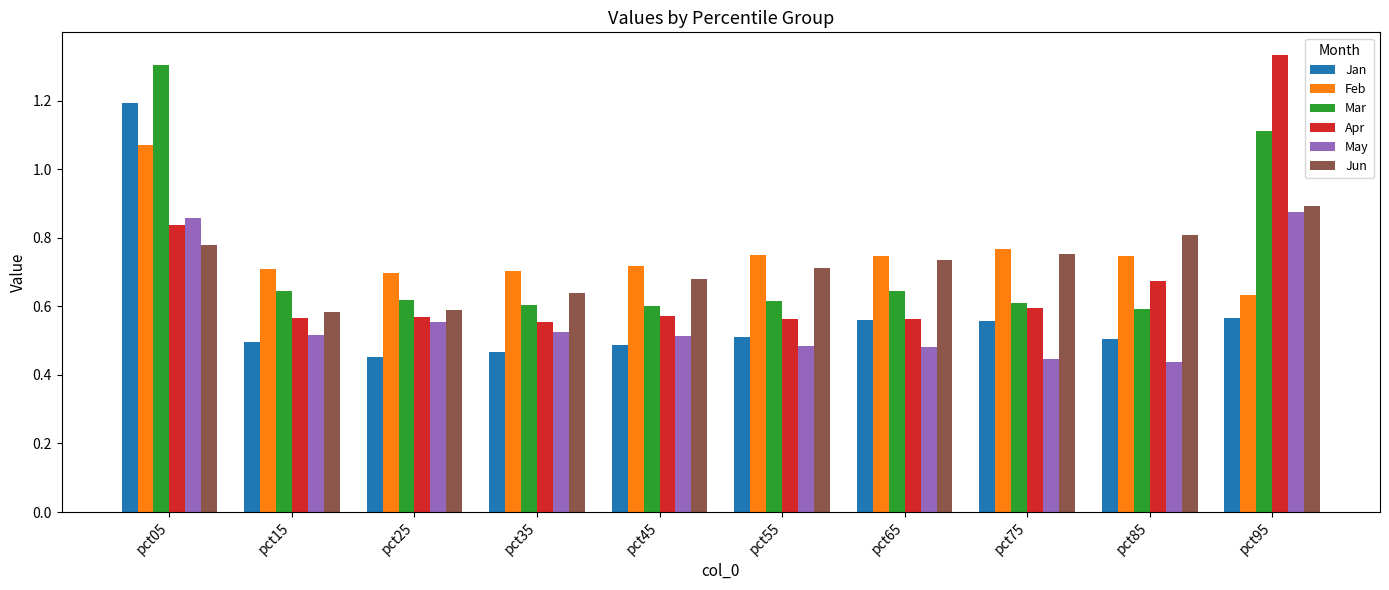

Are the bars grouped side by side (vs. stacked)?

Yes